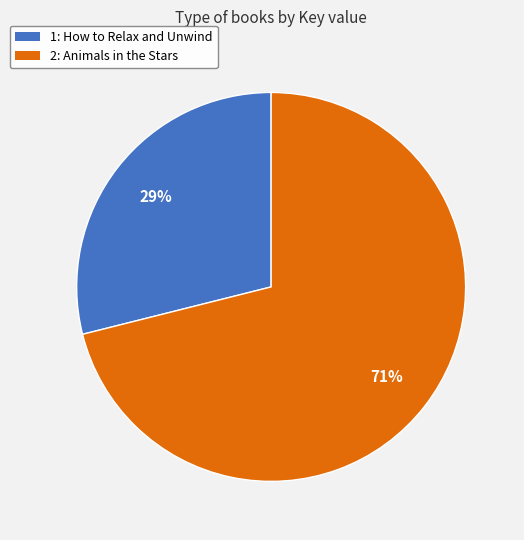

To the nearest percent, what is the average slice percentage?

50%